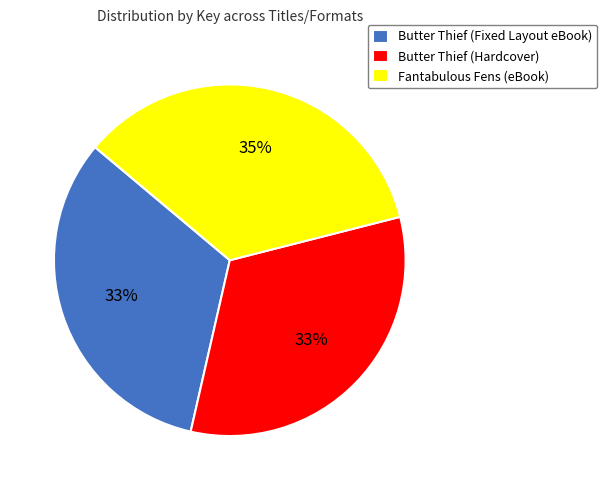

Between Butter Thief (Fixed Layout eBook) and Fantabulous Fens (eBook), which is larger?

Fantabulous Fens (eBook)